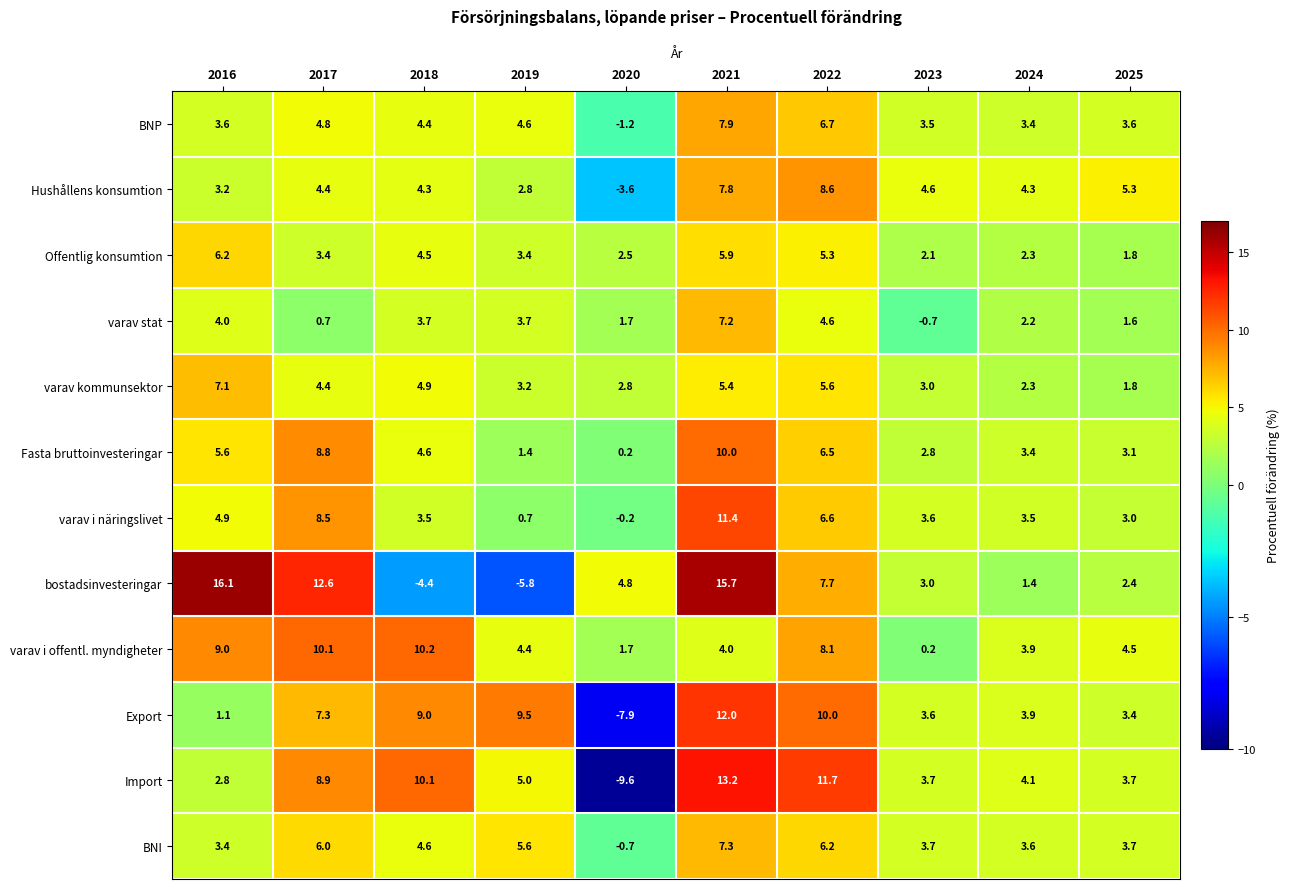

Is it true that Hushållens konsumtion equals 2.2 at 2023?

False